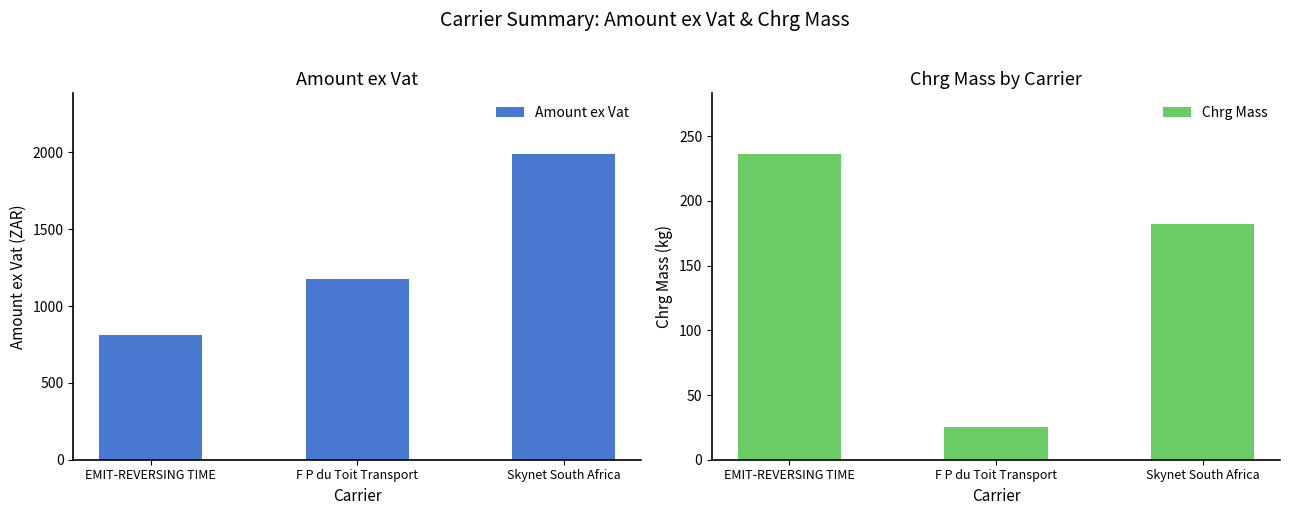

Where is Chrg Mass nearest to the value 130?

Skynet South Africa